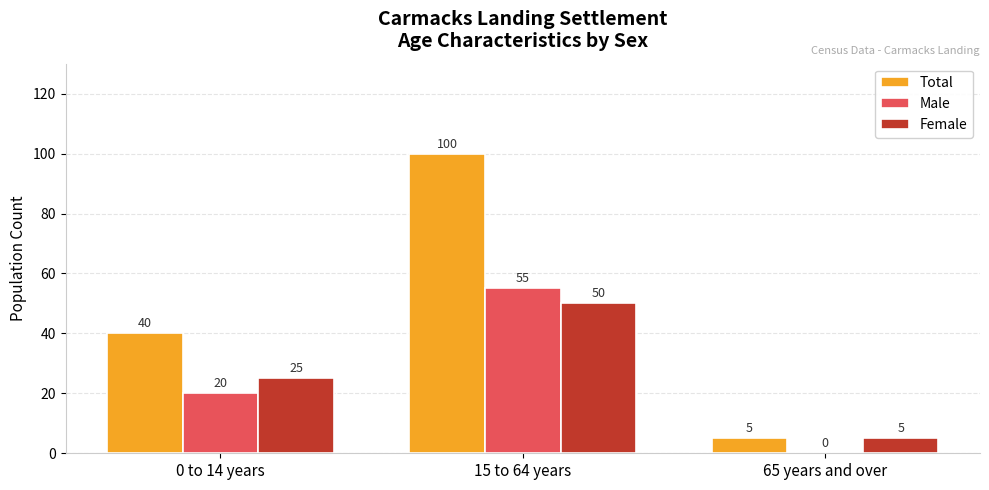

Read the Male value at 15 to 64 years.

55